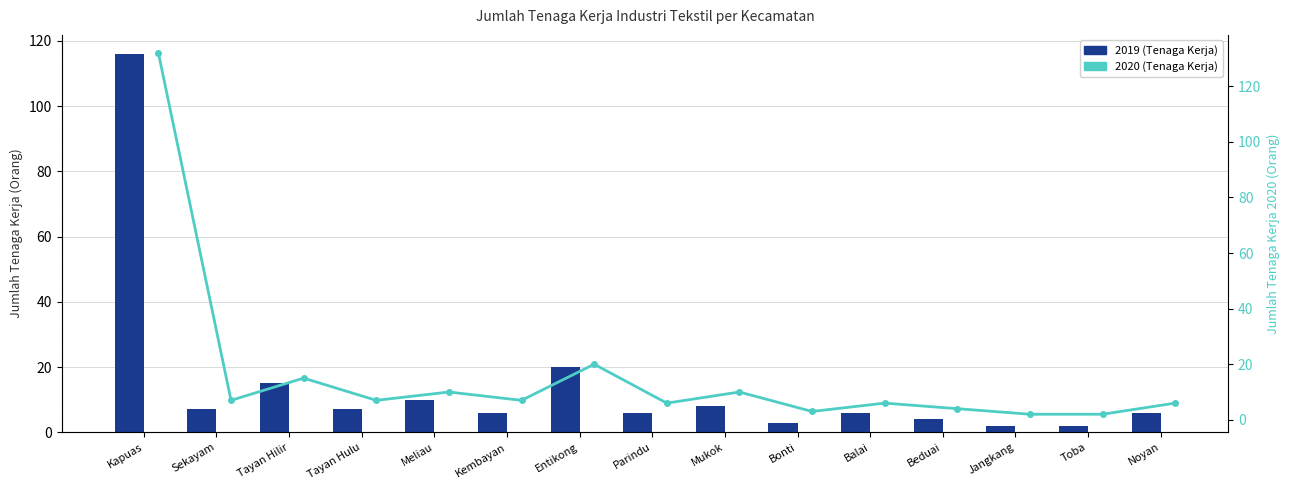

How many data points in 2020 are less than 7?

7